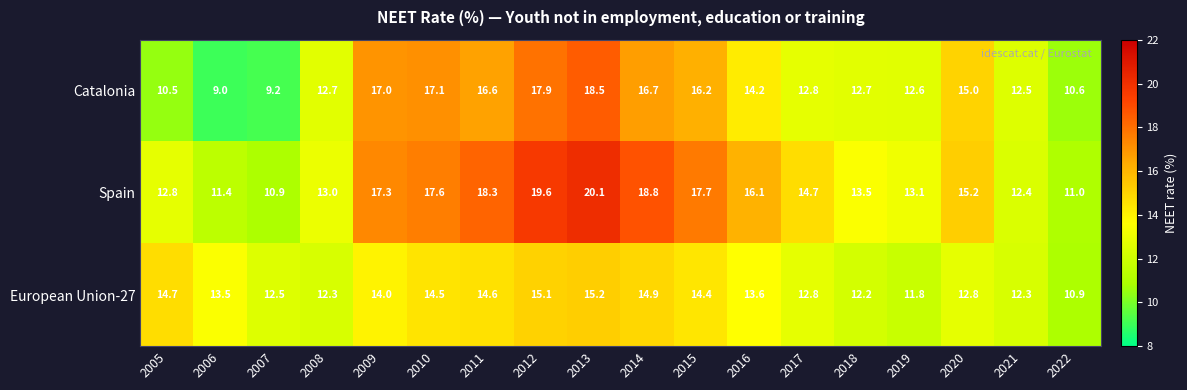

At how many categories does at least one series exceed 17?

7